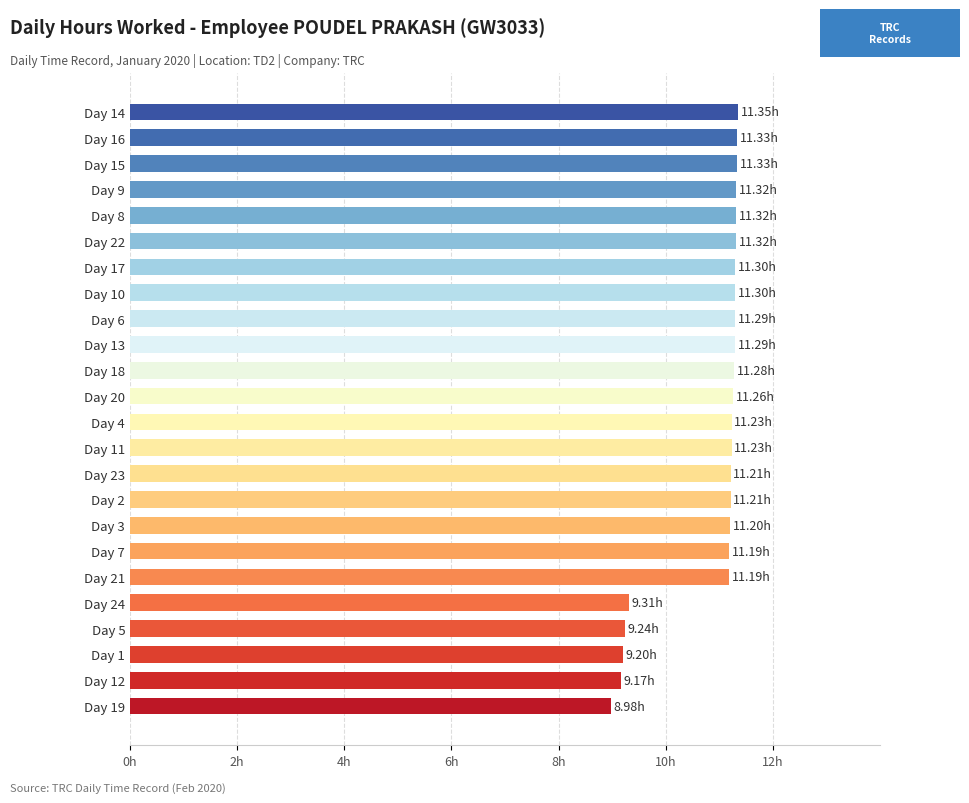

Does the chart contain any negative values?

No